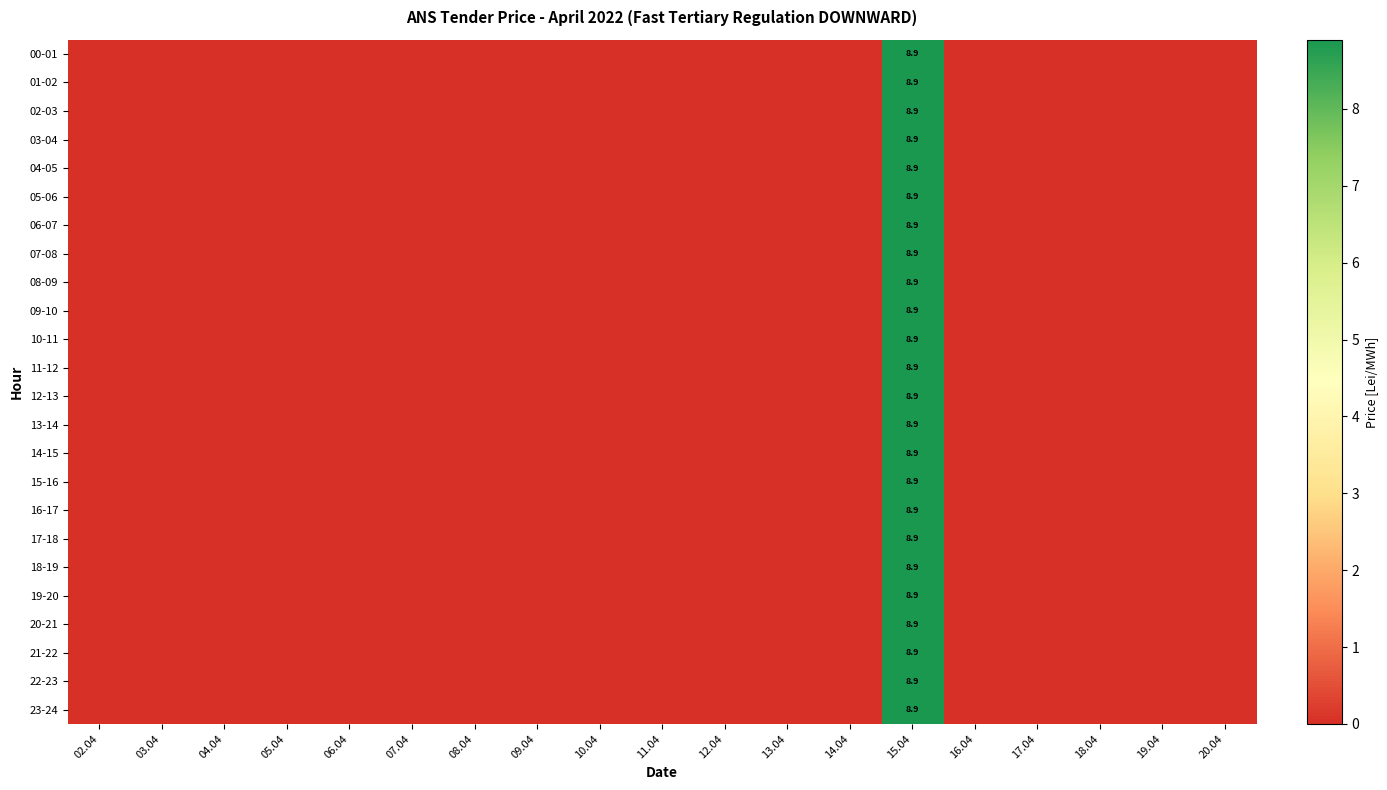

Which series has the largest total across all categories?

00-01